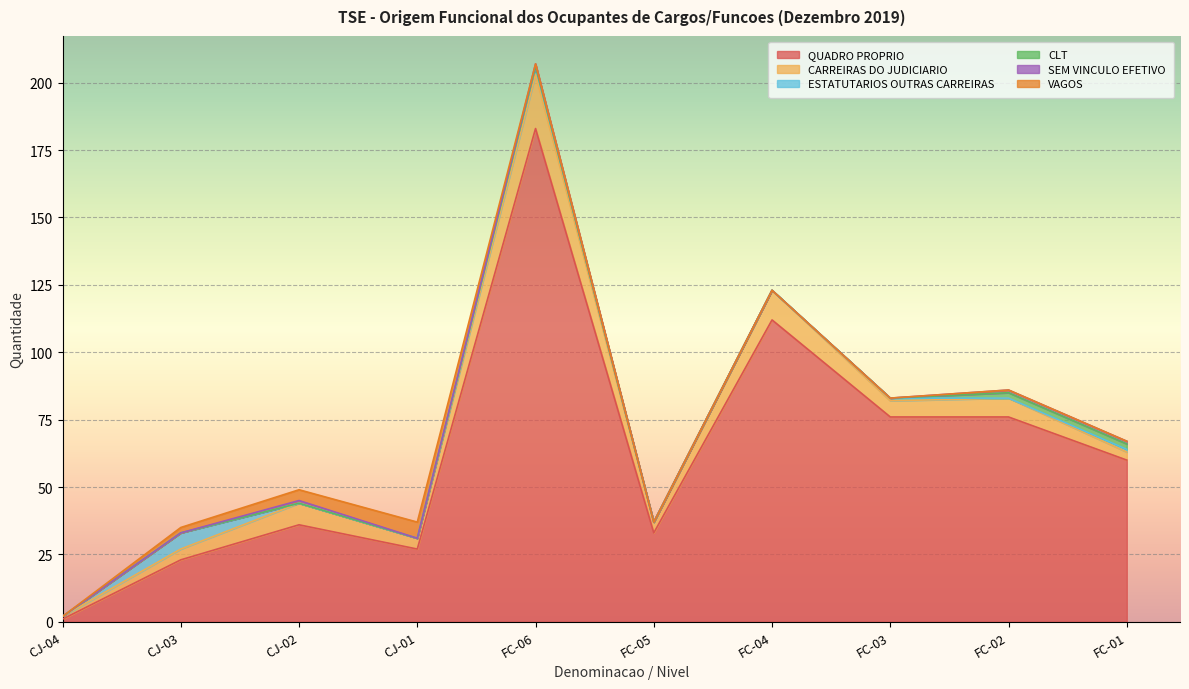

How many intersections are there between ESTATUTARIOS OUTRAS CARREIRAS and VAGOS?

2